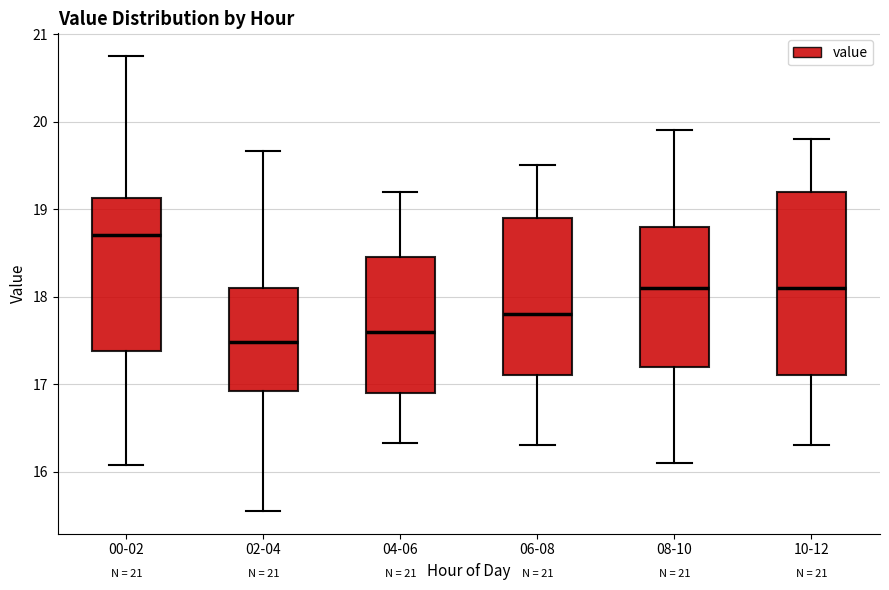

Which box has the lowest median line?

02-04